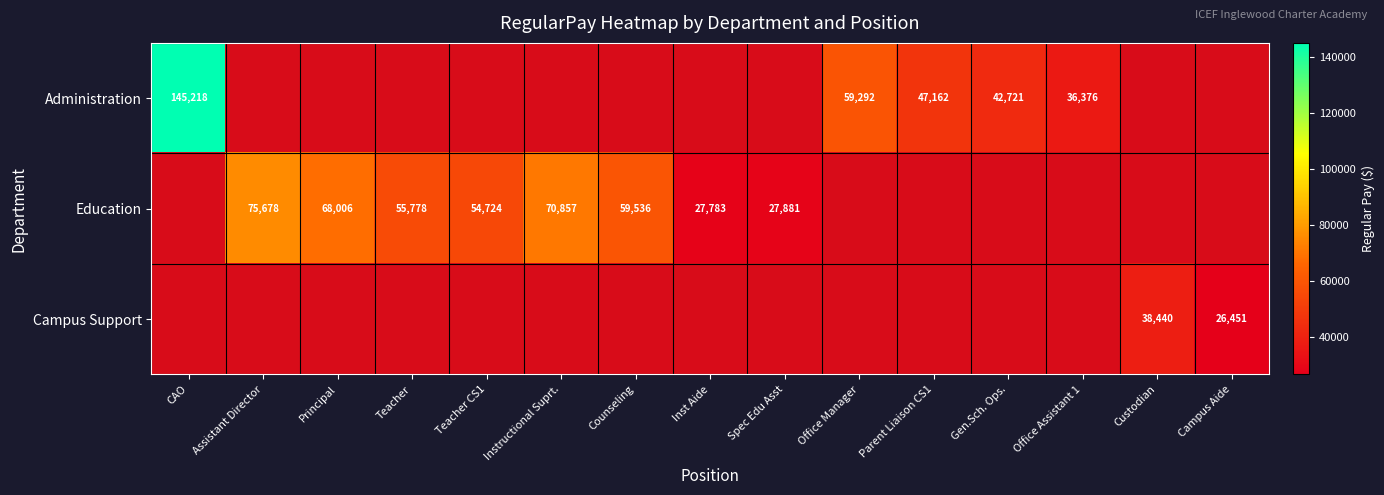

True or false: Administration has a value of 42721 at Gen.Sch. Ops..

True